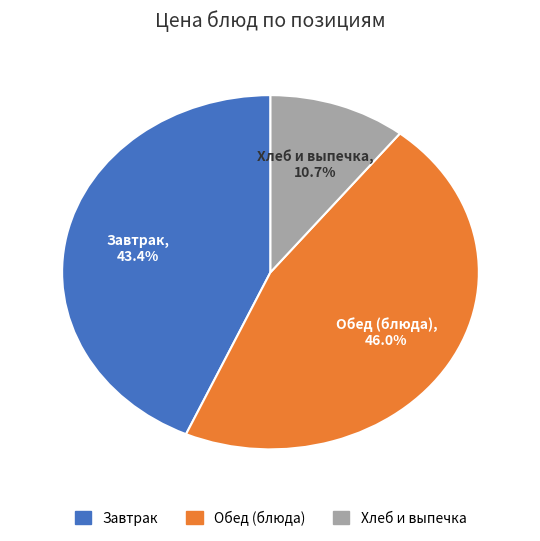

Is there a majority slice in this chart?

No